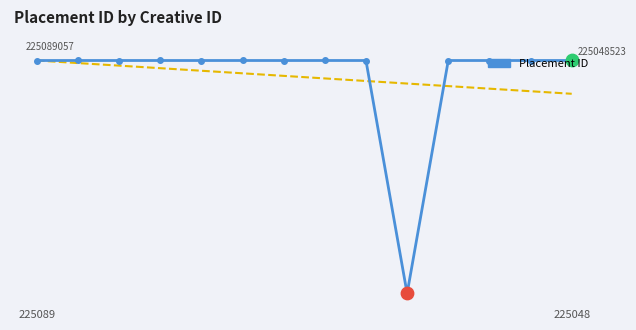

Between 3 and 9, which is larger?

3